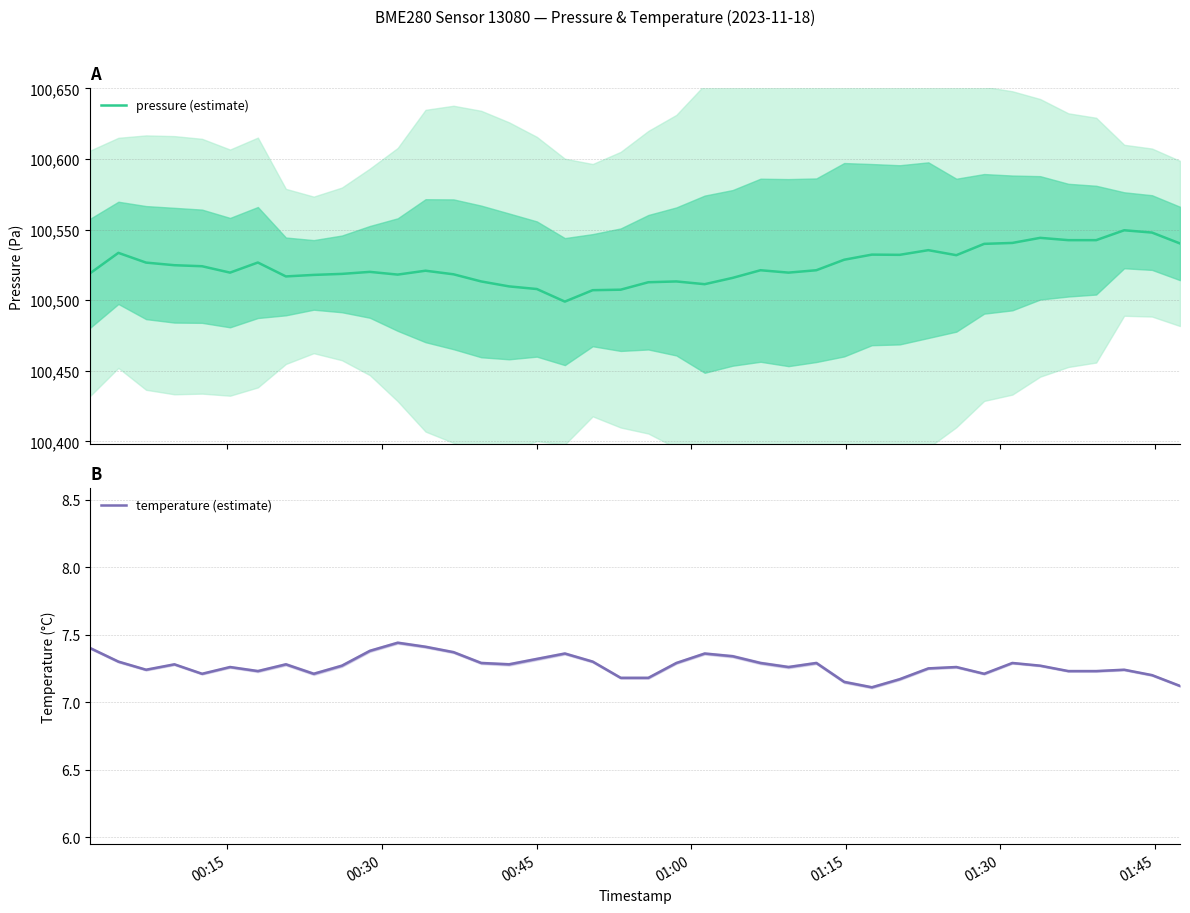

What is the difference between the second highest and minimum values in the temperature (estimate) series?

0.3